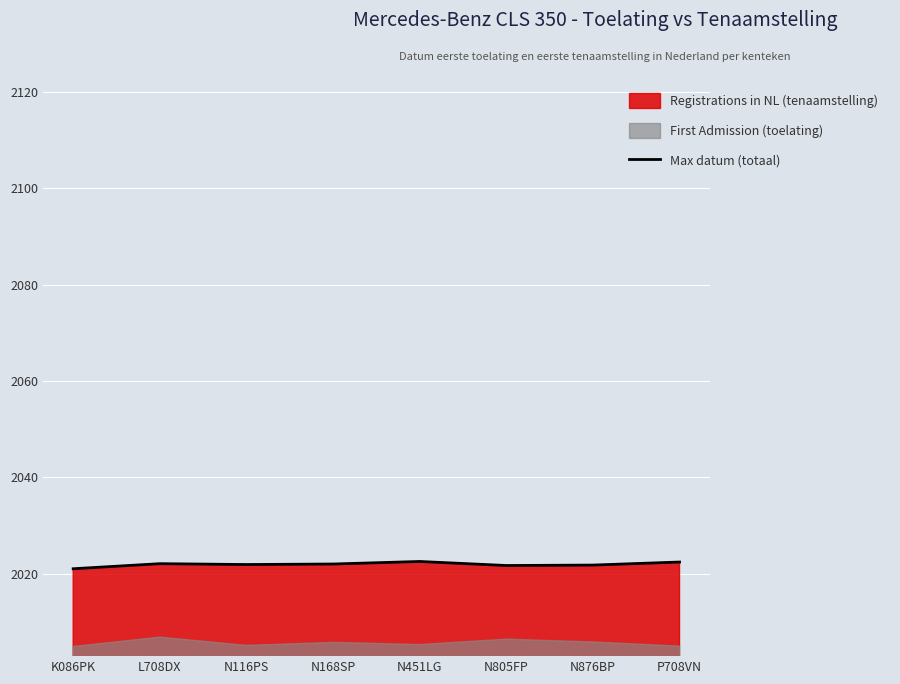

What is the difference between the maximum and minimum values?

1.5